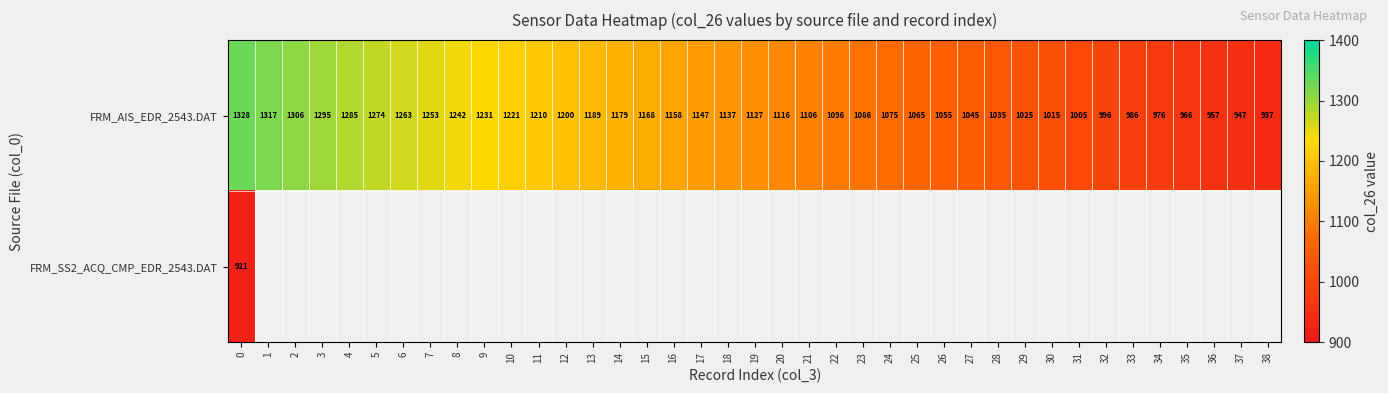

True or false: FRM_AIS_EDR_2543.DAT has a value of 1636.8 at 36.

False